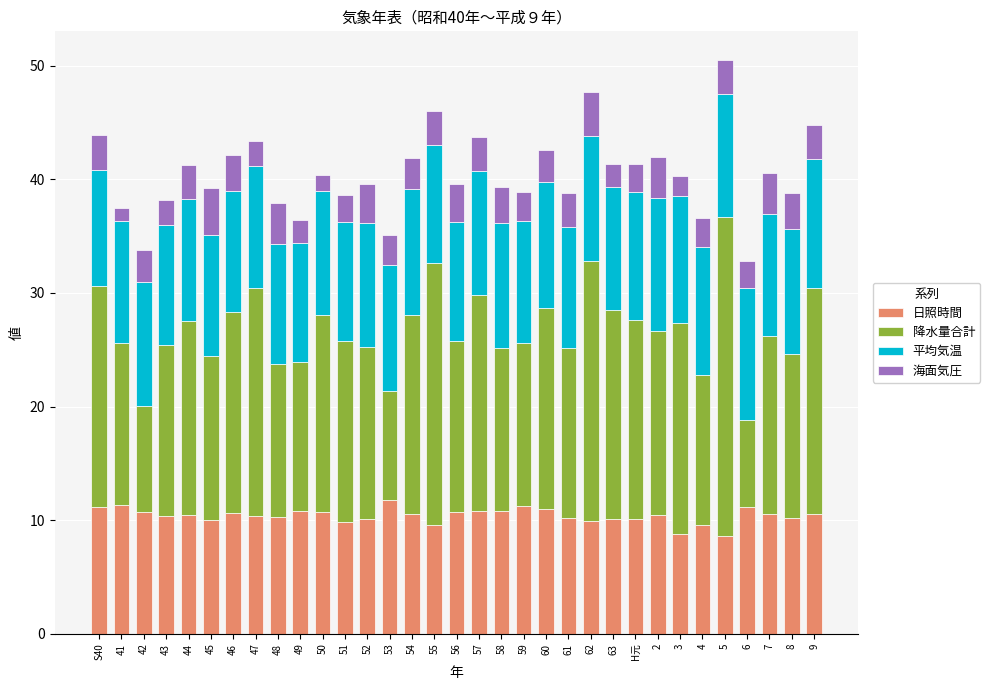

Count the number of categories in the chart.

33